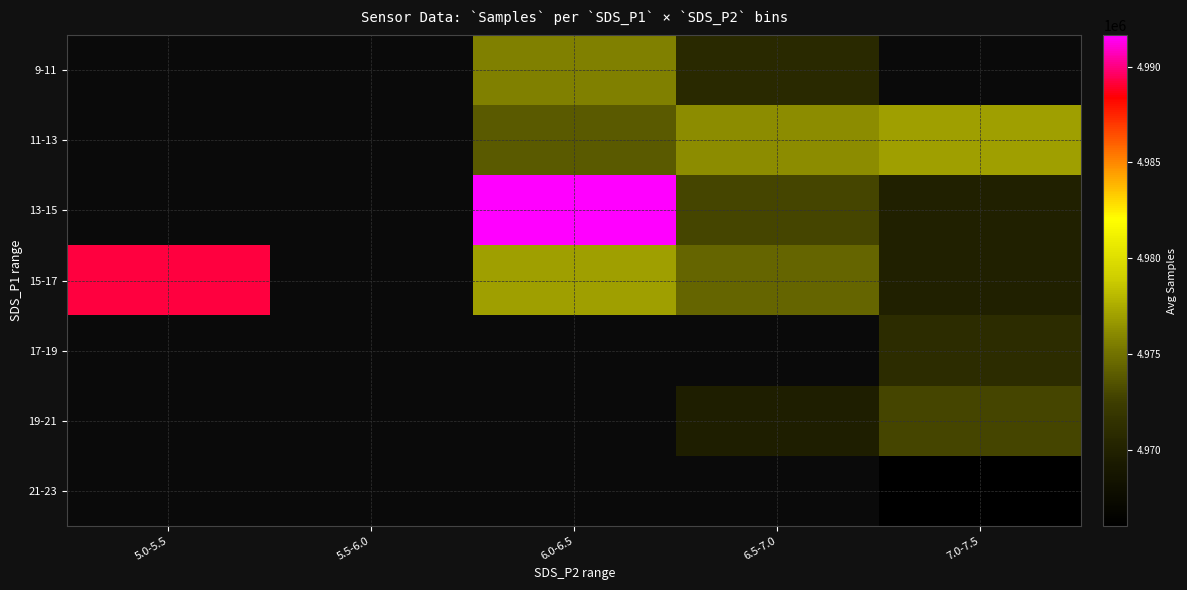

How many data points in 11-13 are above 4973886?

3